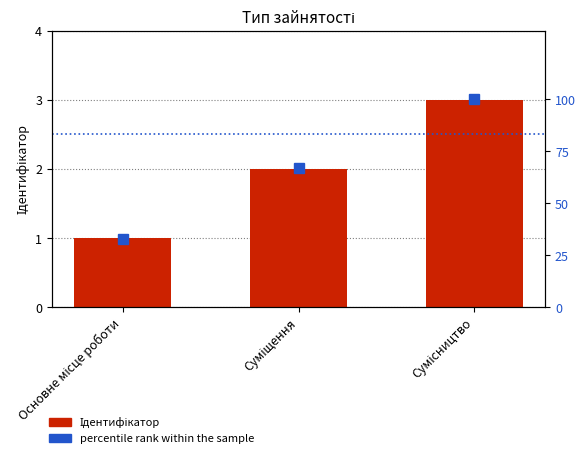

What is the difference between the maximum and second lowest values in the percentile rank within the sample series?

33